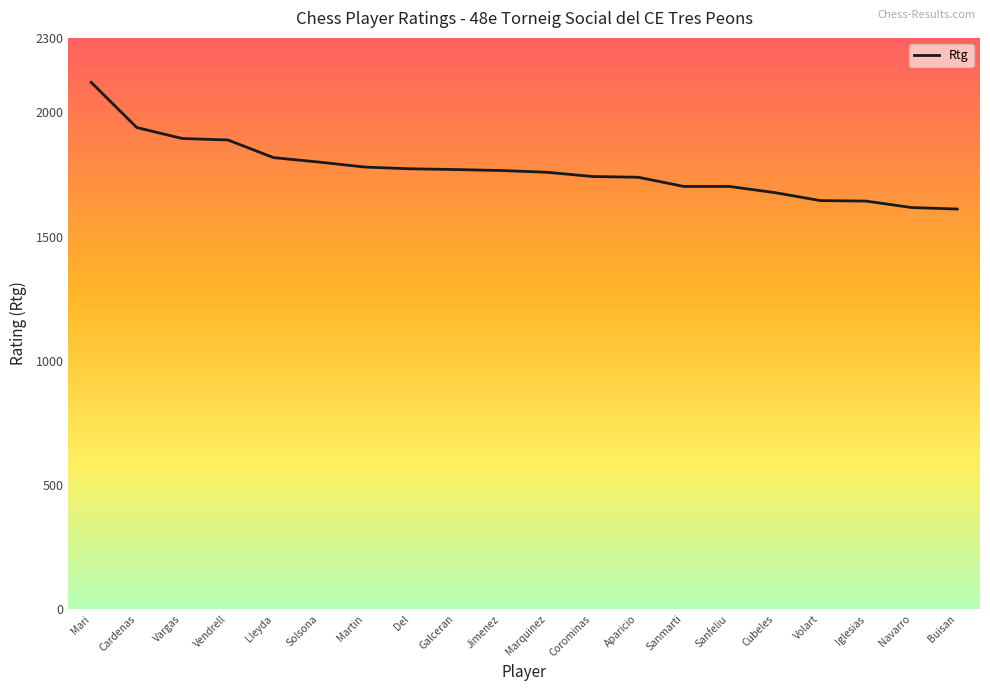

What is the maximum value shown in the chart?

2121